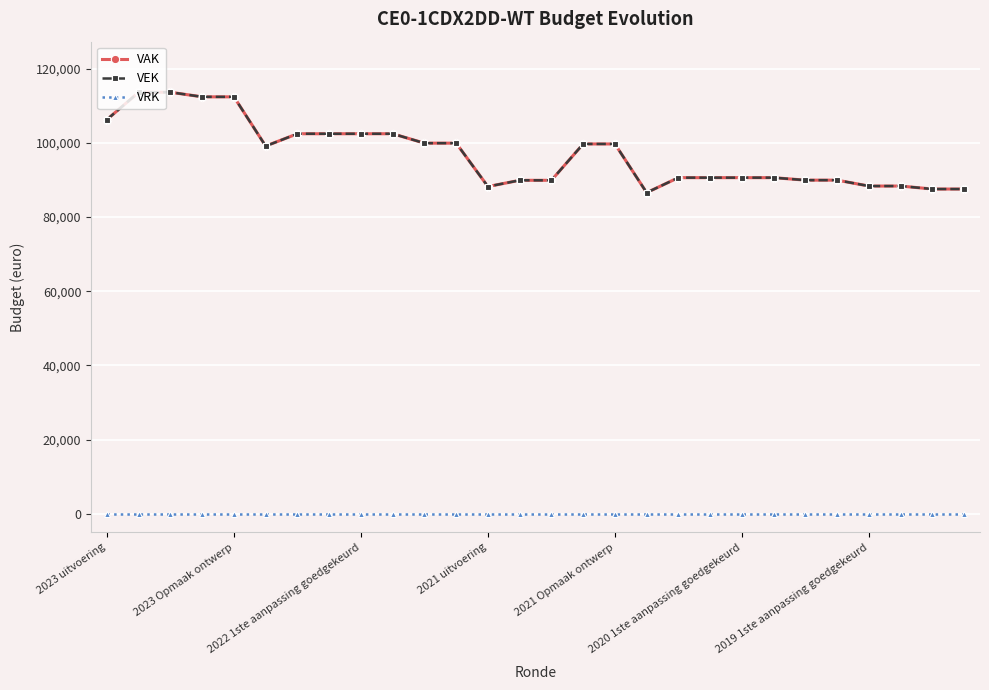

What is the highest value of the VEK series?

113614